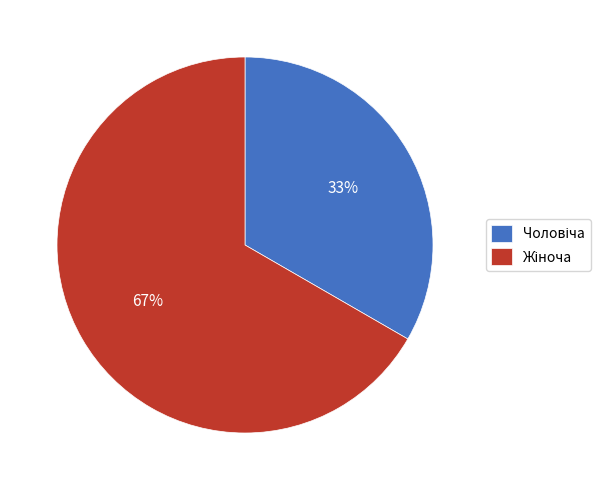

Does any single category account for the majority?

Yes